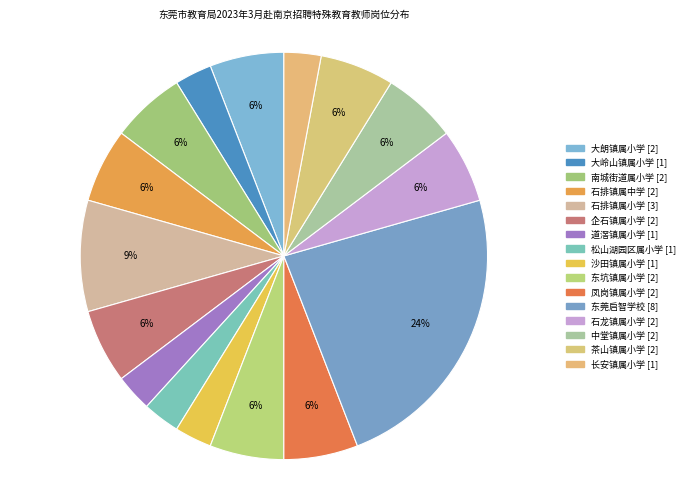

What is the smallest slice in the pie chart?

大岭山镇属小学